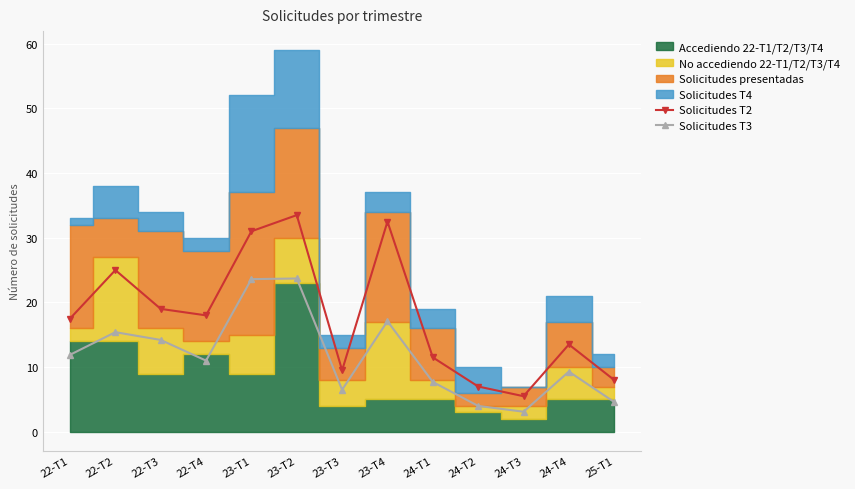

Is it true that Solicitudes T3 equals 14.2 at 22-T3?

True